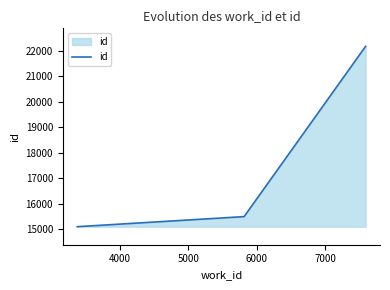

What is the sum of all values?

52758